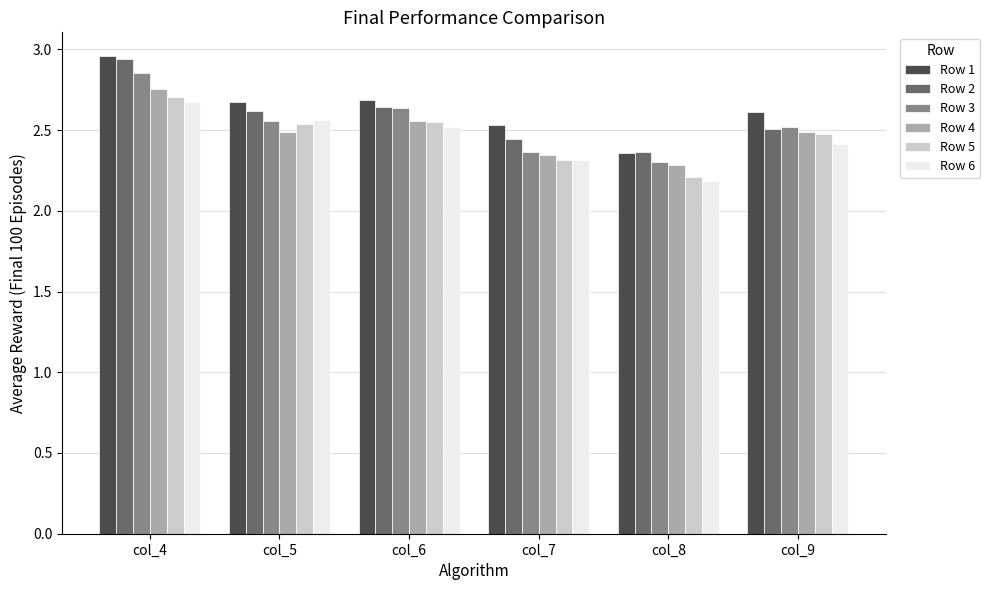

Which series changed the most between col_4 and col_8?

Row 1